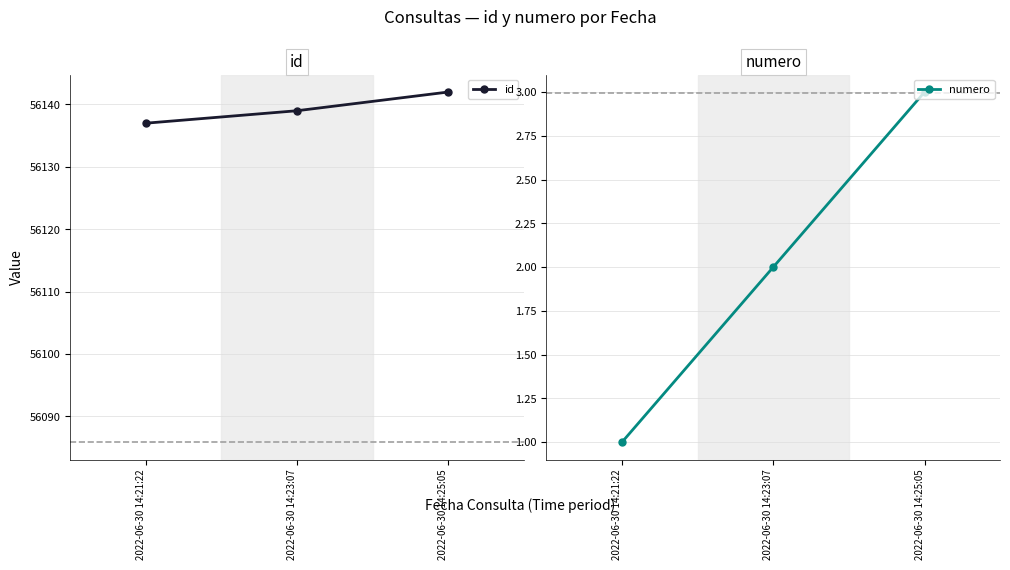

Between 2022-06-30 14:21:22 and 2022-06-30 14:23:07, which series saw the biggest shift?

id